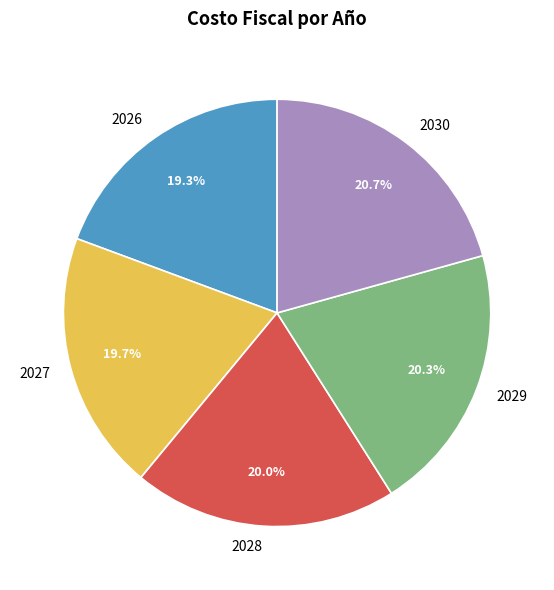

To the nearest percent, what percentage of the pie is 2030?

21%